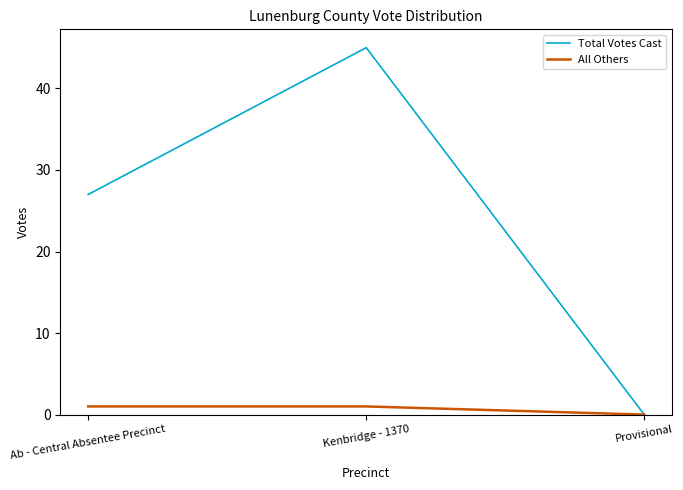

Is it true that Total Votes Cast equals 27 at Ab - Central Absentee Precinct?

True